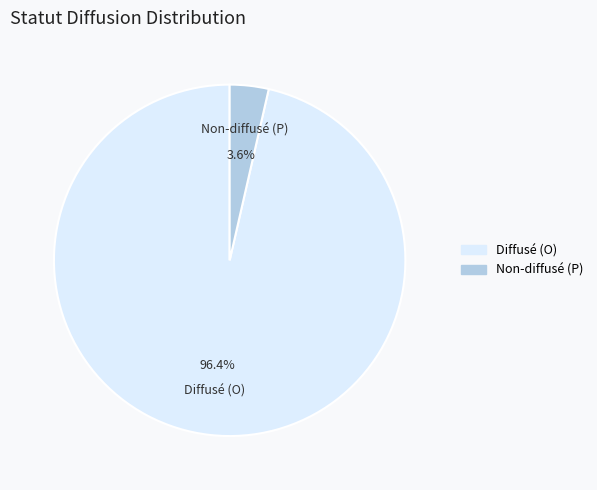

Is there any slice that represents more than half of the pie?

Yes